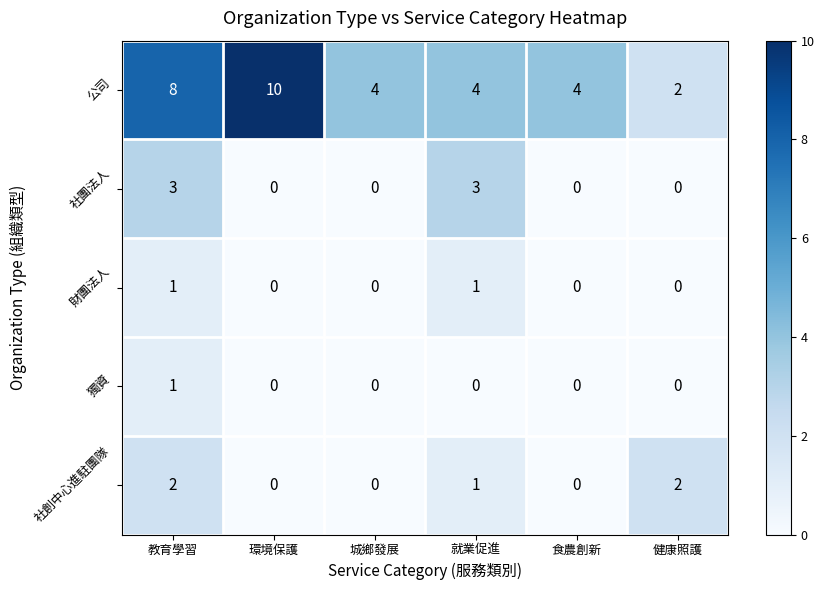

What is the average value of the 公司 series?

5